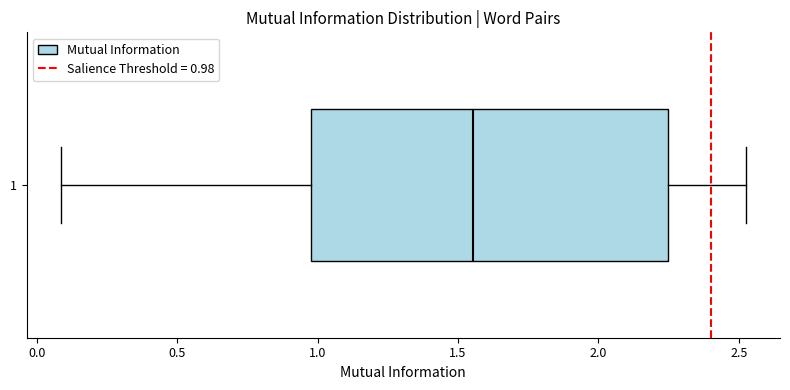

Where does the right whisker of the box at y = 1 end on the x-axis? The values are not printed on the chart, so give them approximately, as read against the axis.

2.50